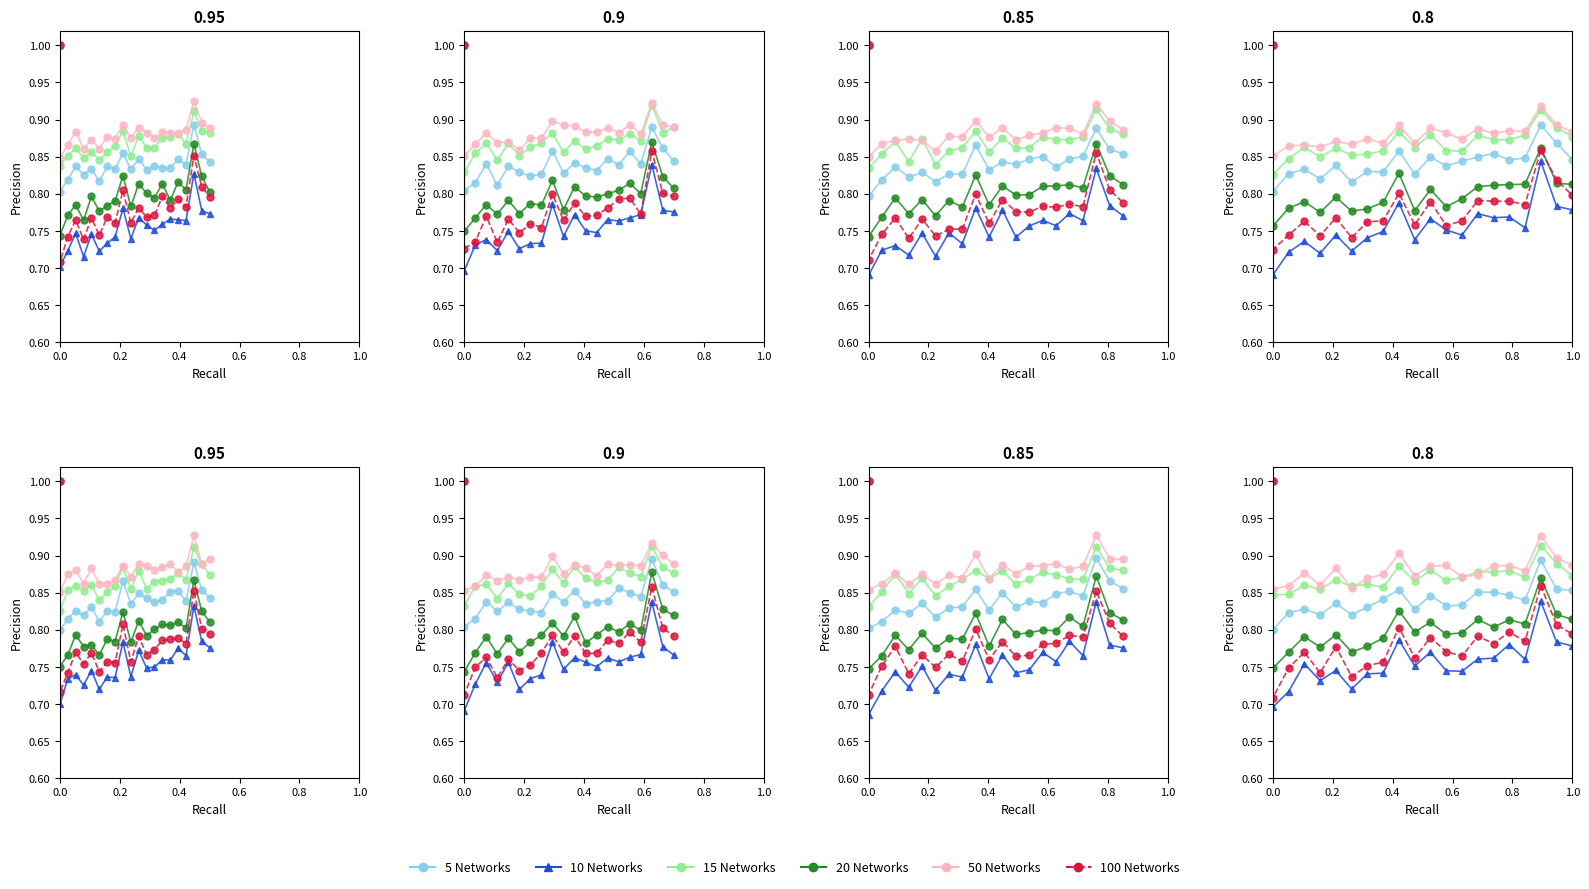

Rank the series by their maximum value, from lowest to highest.

5 Networks, 10 Networks, 15 Networks, 20 Networks, 50 Networks, 100 Networks